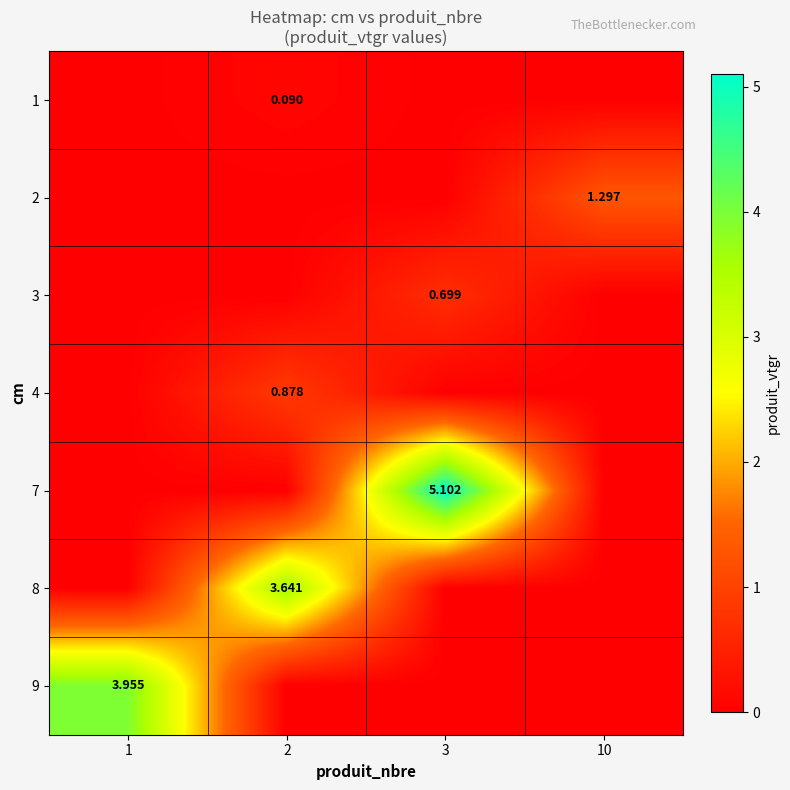

Is the value of 3 at 3 greater than the value of 1 at 2?

Yes